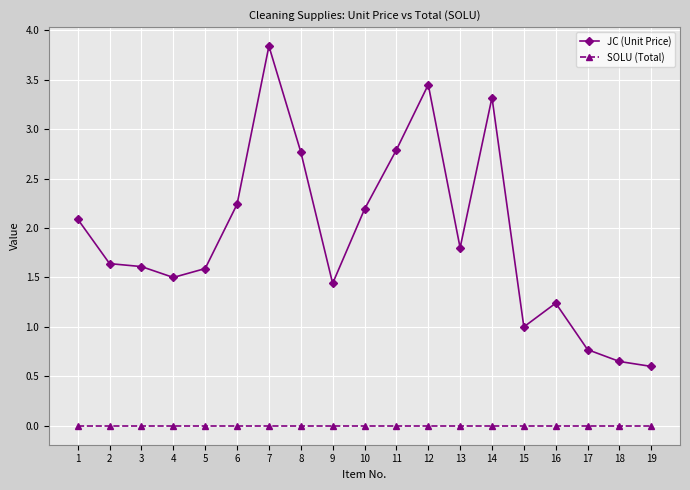

True or false: SOLU (Total) and JC (Unit Price) cross at least once.

False